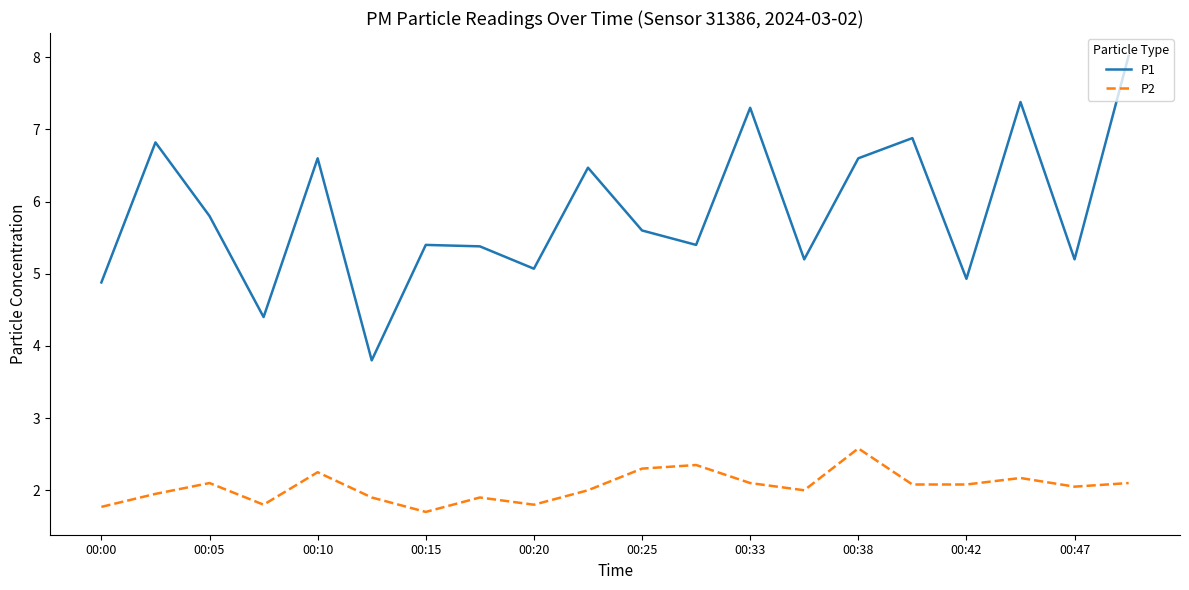

What is the minimum value for P1?

3.8